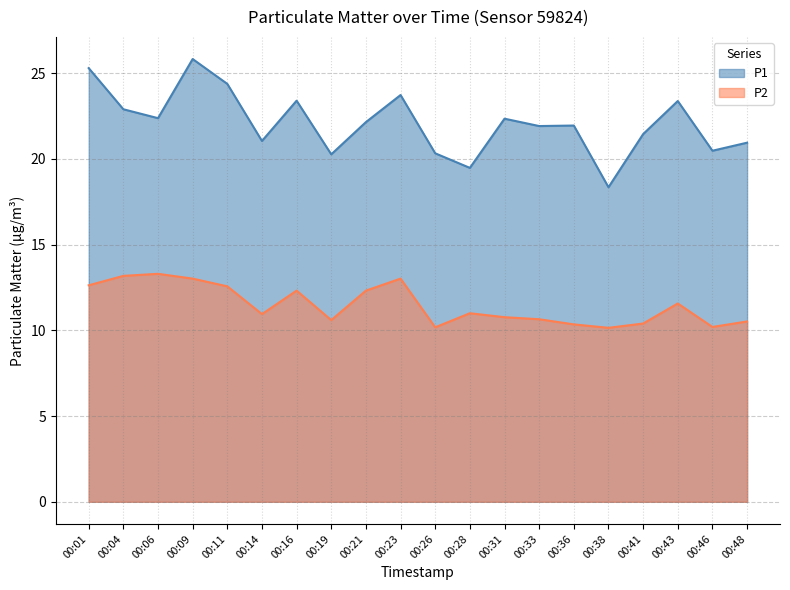

How many categories are shown in the chart?

20